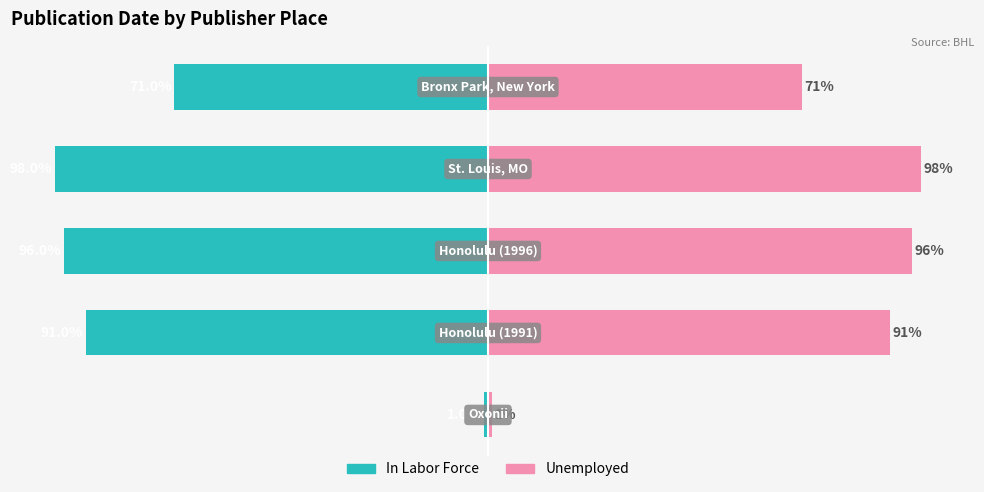

What is the difference between the maximum and minimum values in the Unemployed series?

97